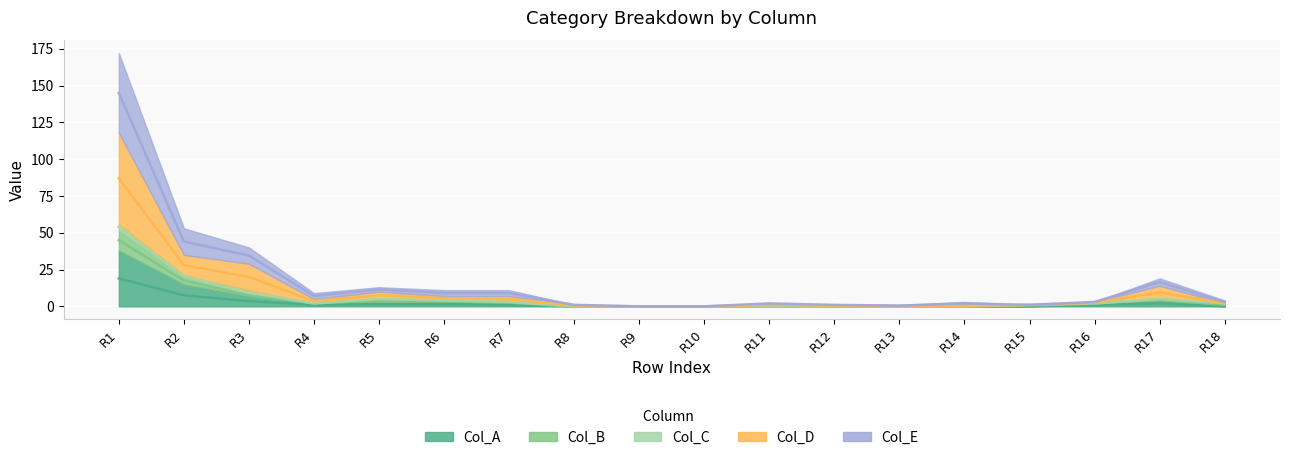

True or false: Col_A and Col_D cross at least once.

False